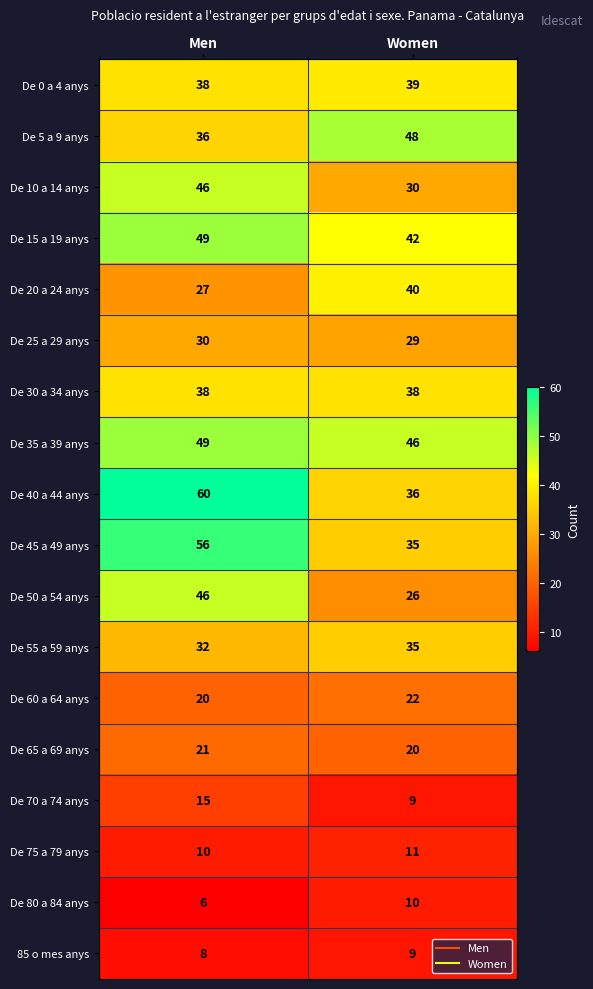

What is the sum of all De 30 a 34 anys values?

76